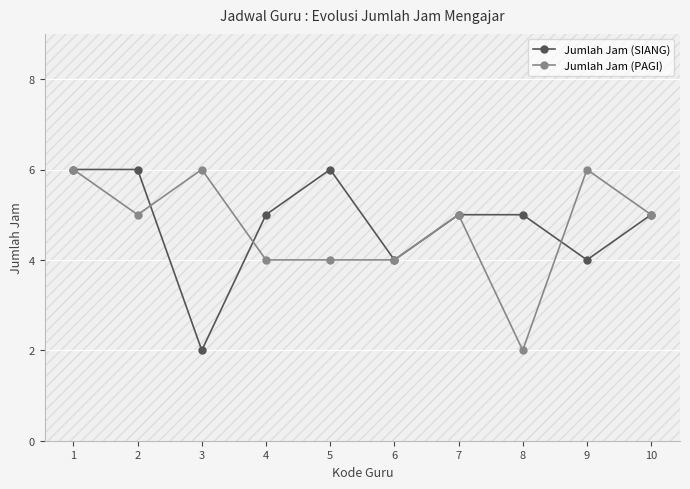

Reading right to left, extract all data points from this chart.

Jumlah Jam (SIANG): 10=5	9=4	8=5	7=5	6=4	5=6	4=5	3=2	2=6	1=6
Jumlah Jam (PAGI): 10=5	9=6	8=2	7=5	6=4	5=4	4=4	3=6	2=5	1=6